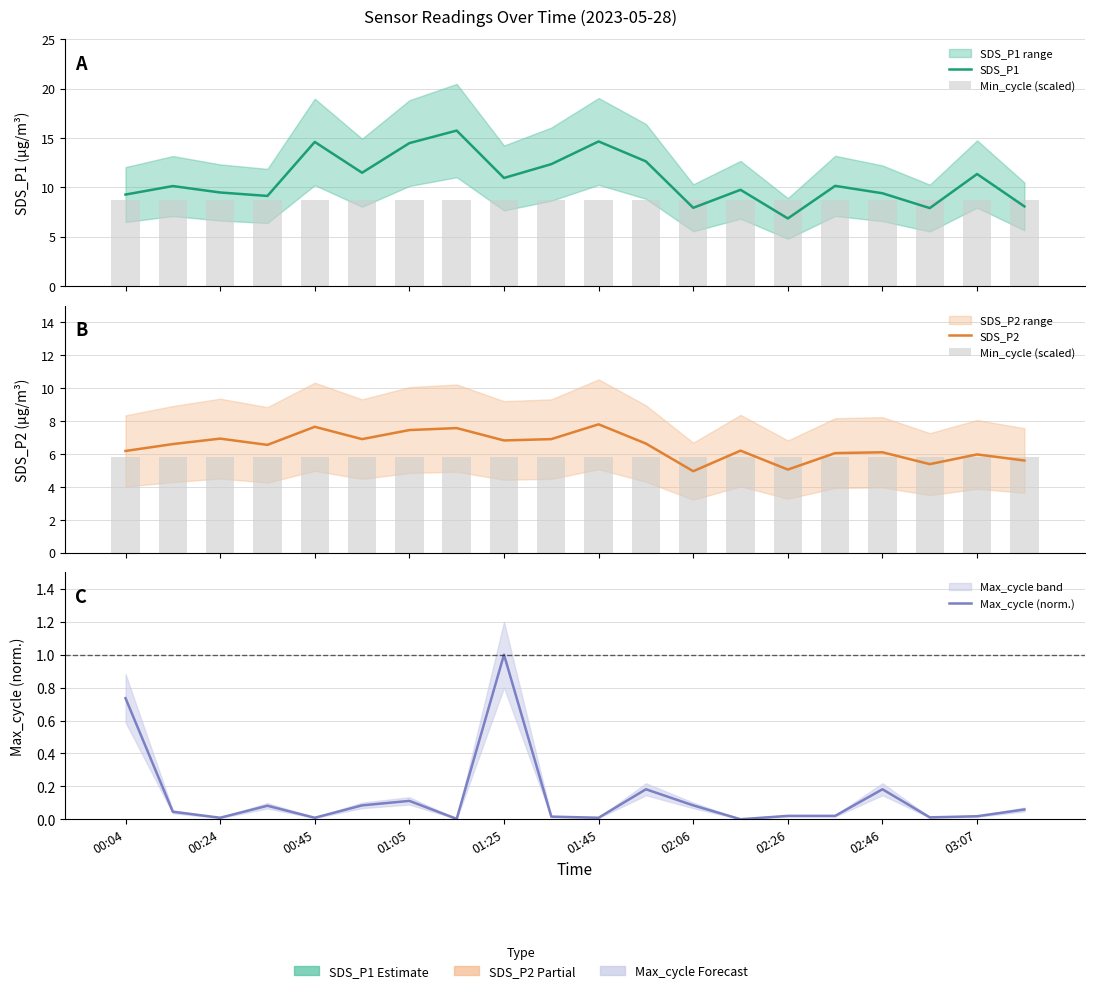

What is the lowest value of the SDS_P1 series?

6.8